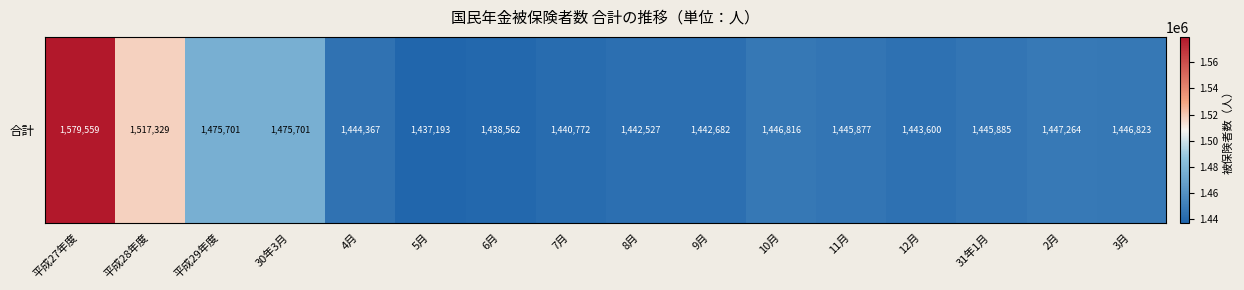

Reading left to right, what are all the values shown in this chart?

1579559	1517329	1475701	1475701	1444367	1437193	1438562	1440772	1442527	1442682	1446816	1445877	1443600	1445885	1447264	1446823